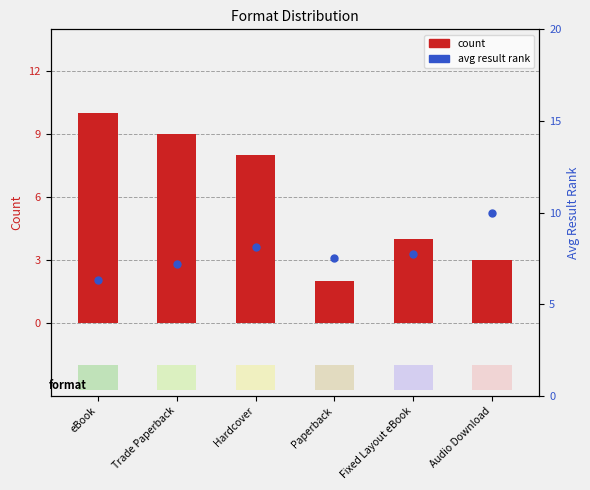

Which series contains the lowest Y value?

count